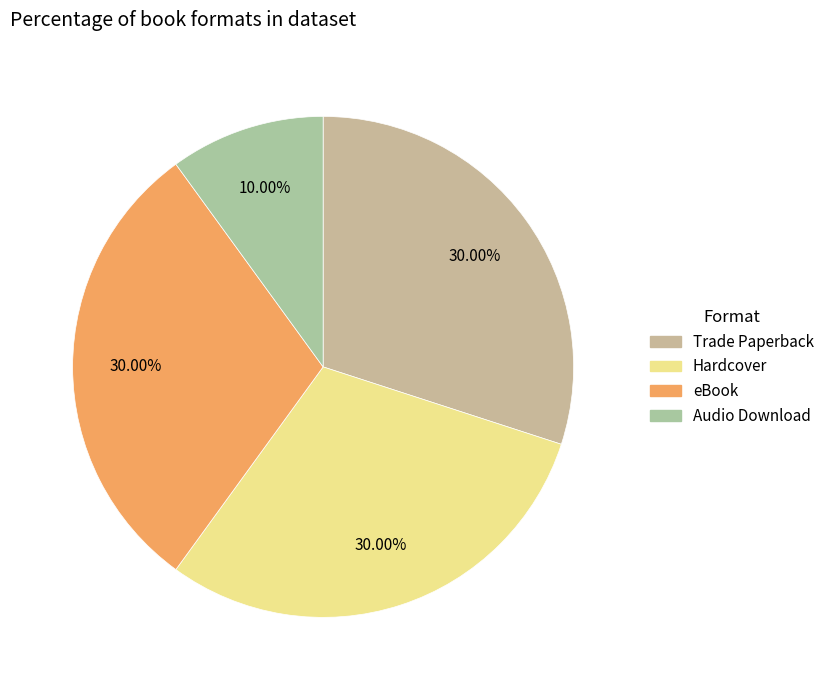

Approximately how many times larger is the value at eBook compared to Audio Download?

3.0